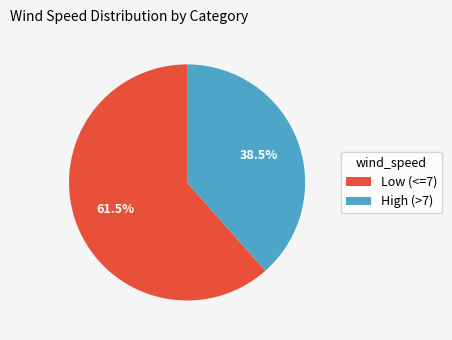

Which slice is the largest?

Low (<=7)